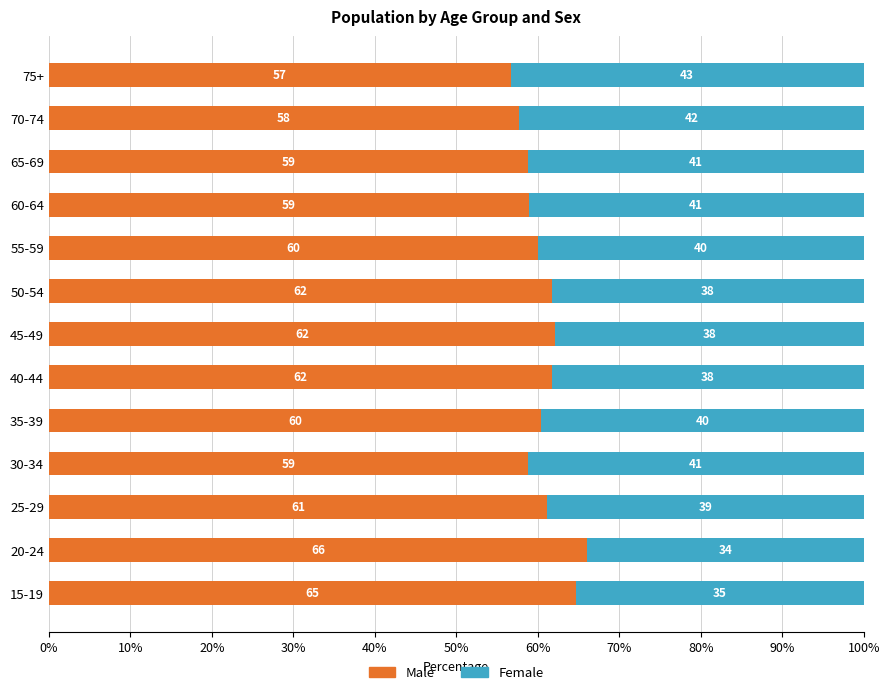

At which label is Male closest to 61?

25-29